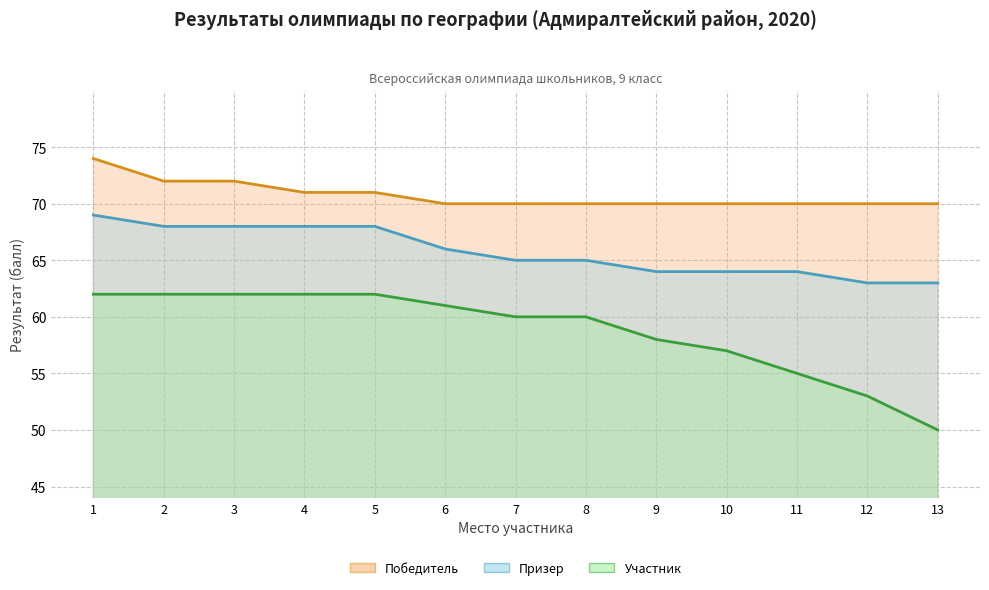

Which series has the widest spread of values?

Участник